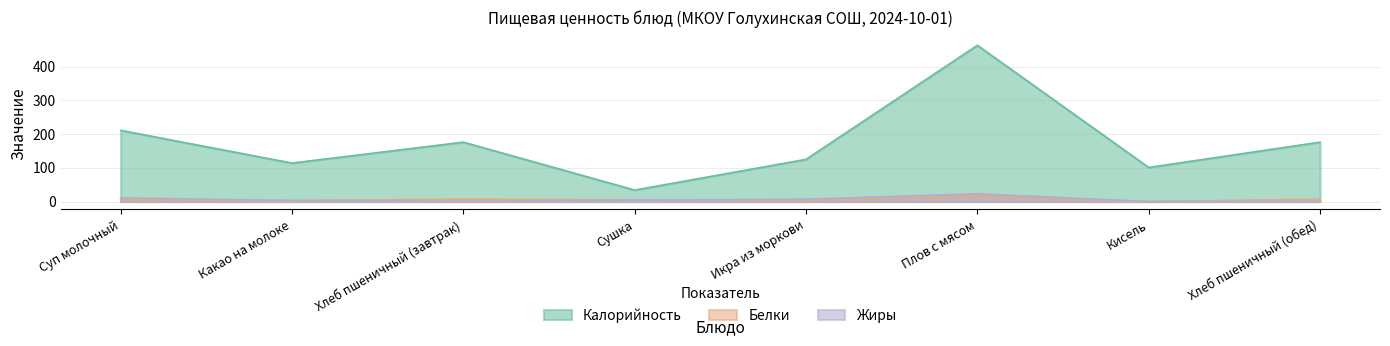

List the labels in order of Белки value, smallest first.

Кисель, Какао на молоке, Икра из моркови, Суп молочный, Сушка, Хлеб пшеничный (завтрак), Хлеб пшеничный (обед), Плов с мясом